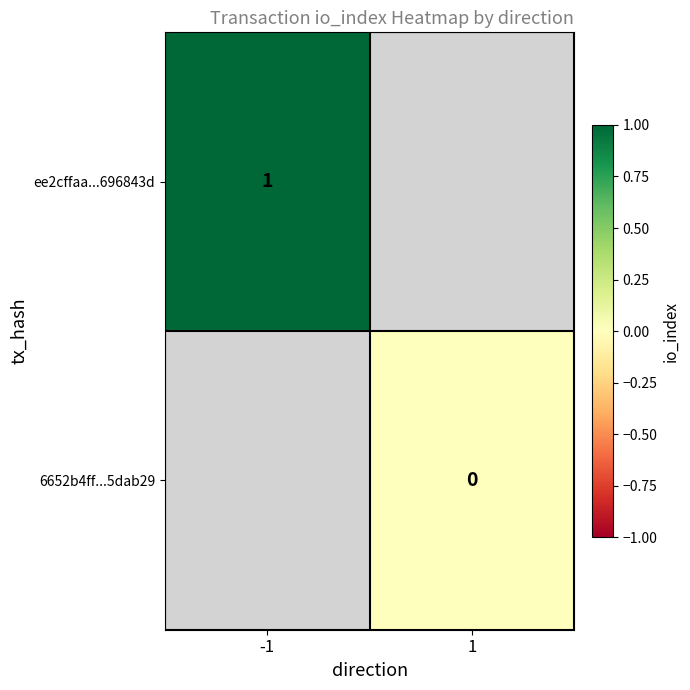

Which label corresponds to the largest value in the chart?

-1